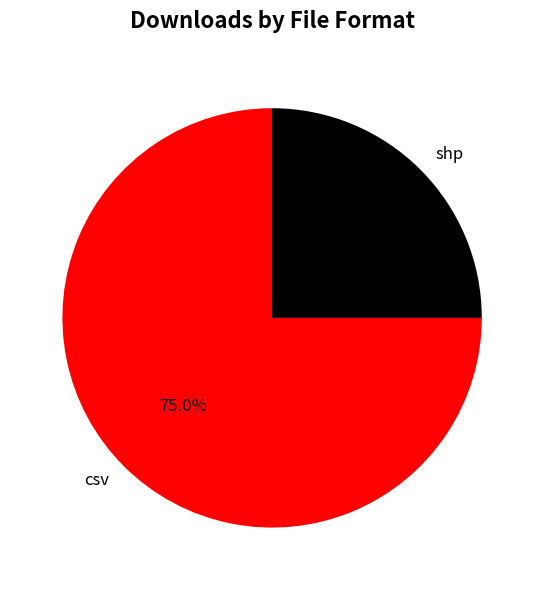

Count the number of slices in the pie.

2